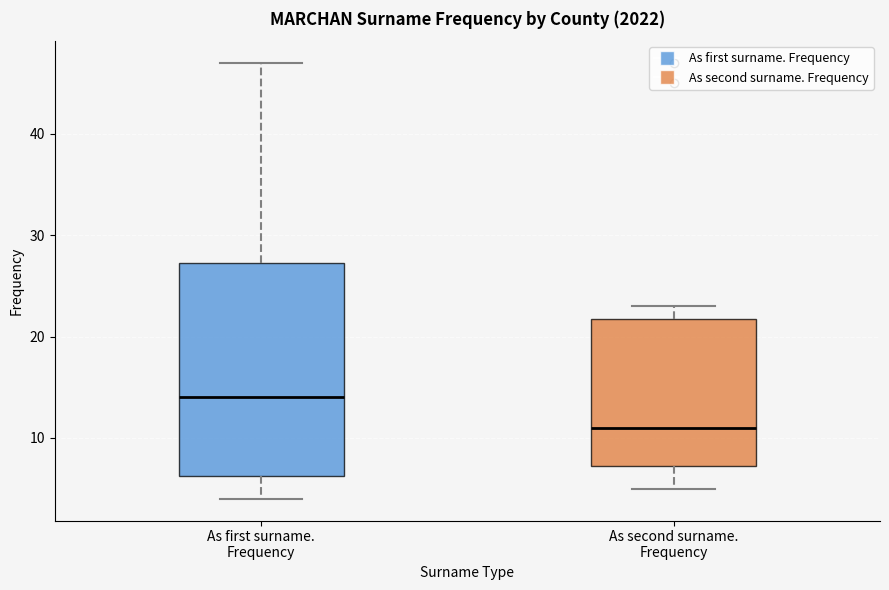

Reading left to right, read every box against the y-axis: the position of its median line, the range the box covers, and the ends of its whiskers. The values are not printed on the chart, so give them approximately, as read against the axis.

As first surname. Frequency: median 14, box 6 to 27, whiskers 4 to 47
As second surname. Frequency: median 11, box 7 to 22, whiskers 5 to 23